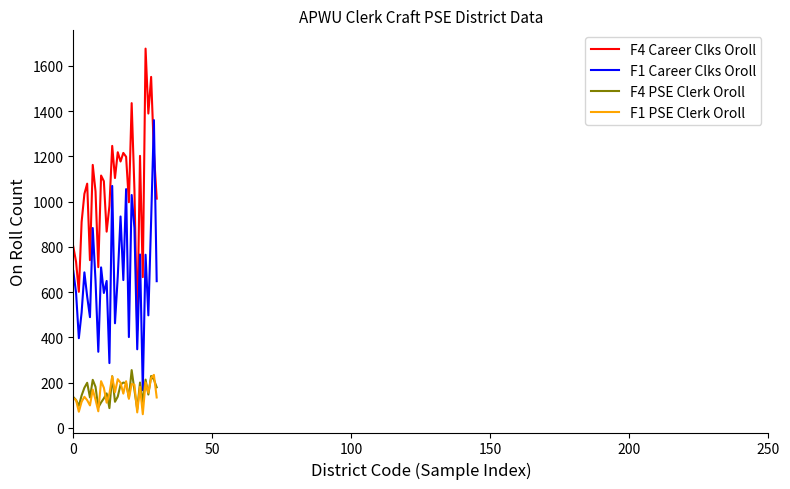

What is the highest value of the F1 PSE Clerk Oroll series?

234